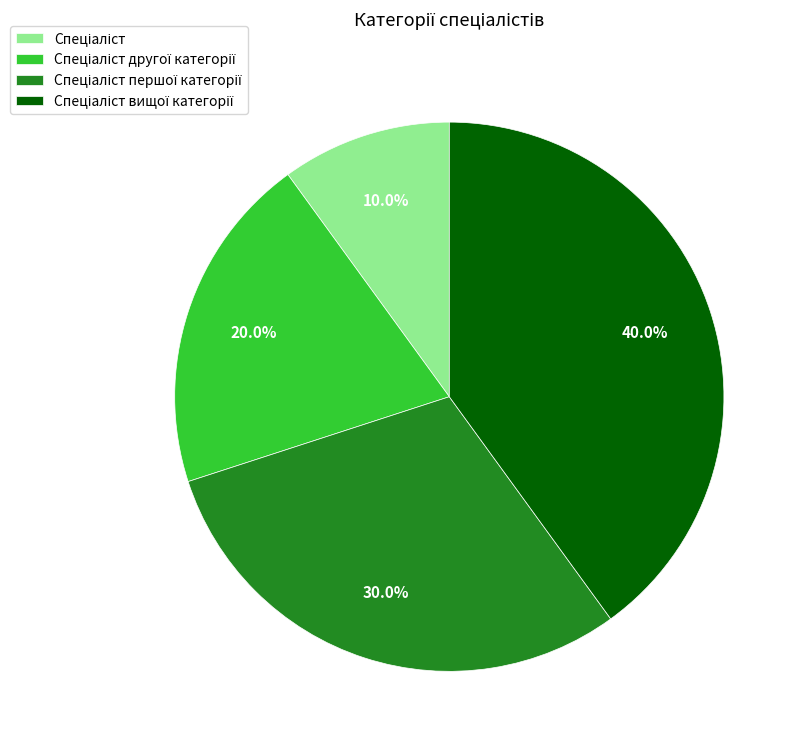

Does any single category account for the majority?

No